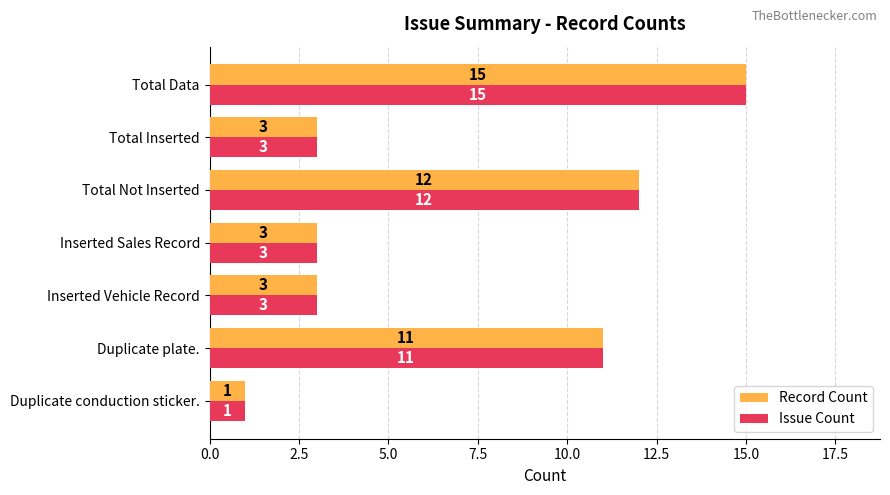

What is the total value across all series at Duplicate plate.?

22